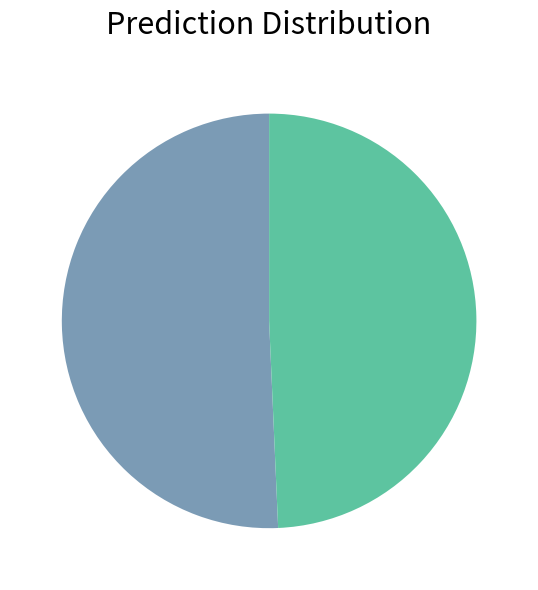

How many slices are in this pie chart?

2